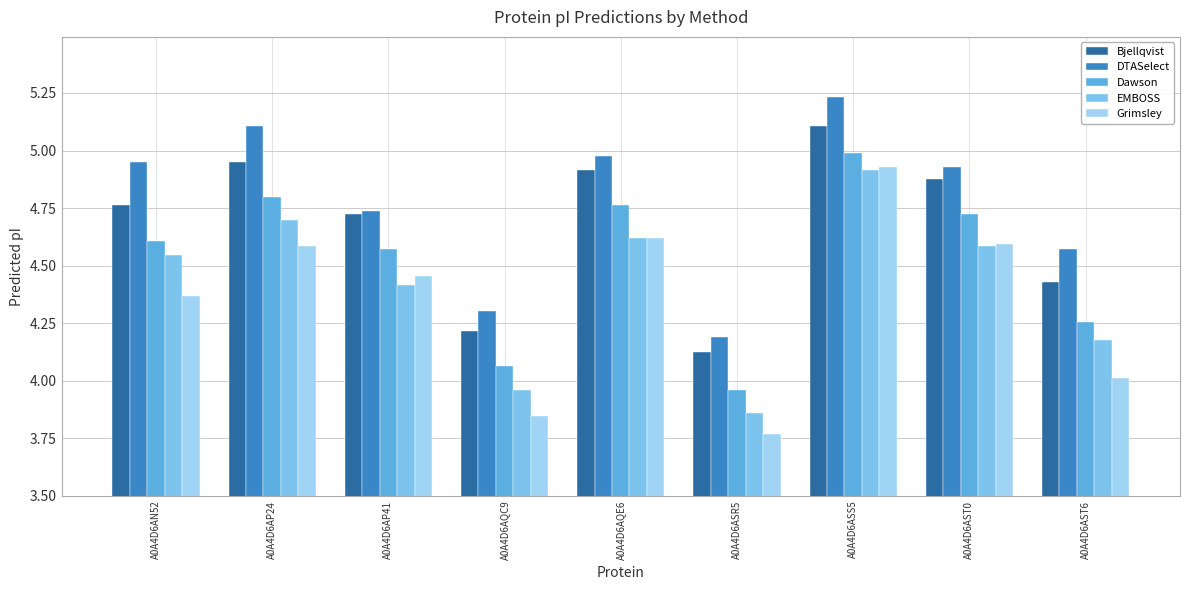

Which category has the lowest value in the Bjellqvist series?

A0A4D6ASR5